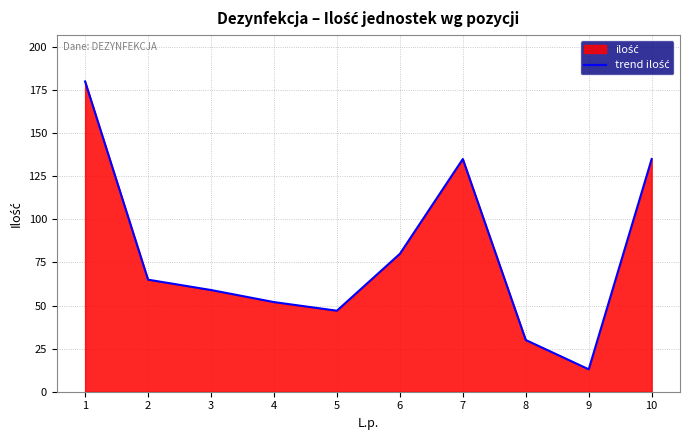

How many lines are shown in the chart?

1